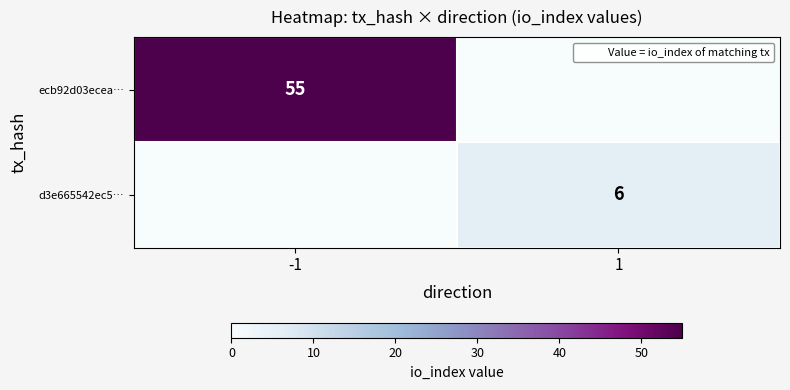

What is the total value across all series at -1?

55